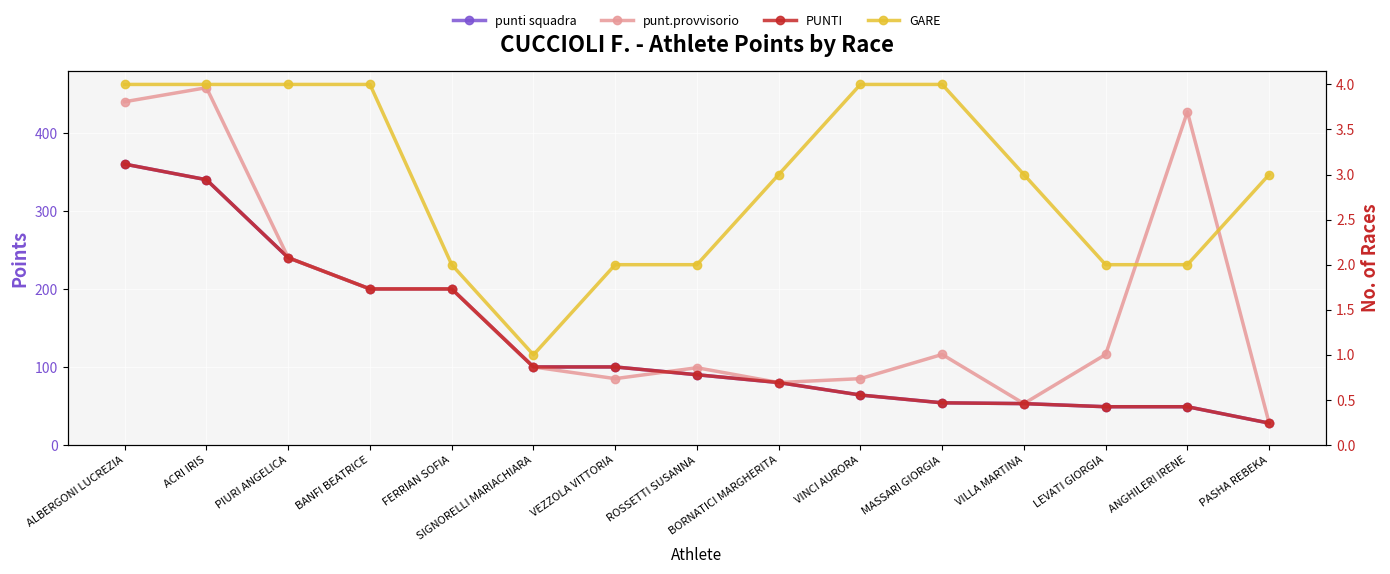

Is it true that punti squadra equals 80 at BORNATICI MARGHERITA?

True